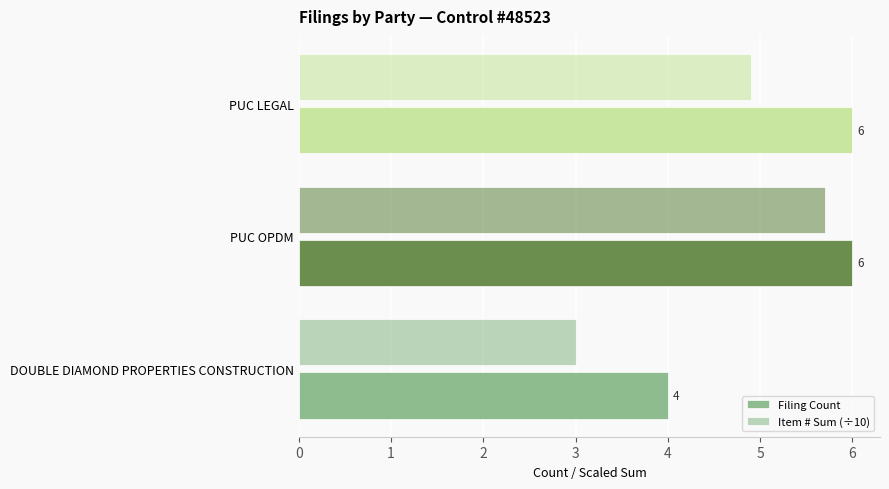

How many series are shown in this chart?

2